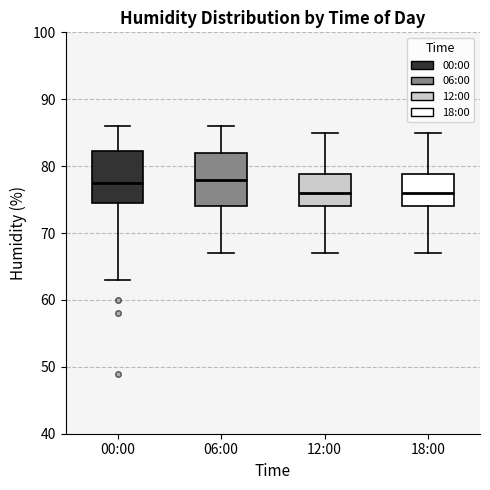

Reading left to right, read every box against the y-axis: the position of its median line, the range the box covers, and the ends of its whiskers. The values are not printed on the chart, so give them approximately, as read against the axis.

00:00: median 78, box 75 to 82, whiskers 63 to 86
06:00: median 78, box 74 to 82, whiskers 67 to 86
12:00: median 76, box 74 to 79, whiskers 67 to 85
18:00: median 76, box 74 to 79, whiskers 67 to 85